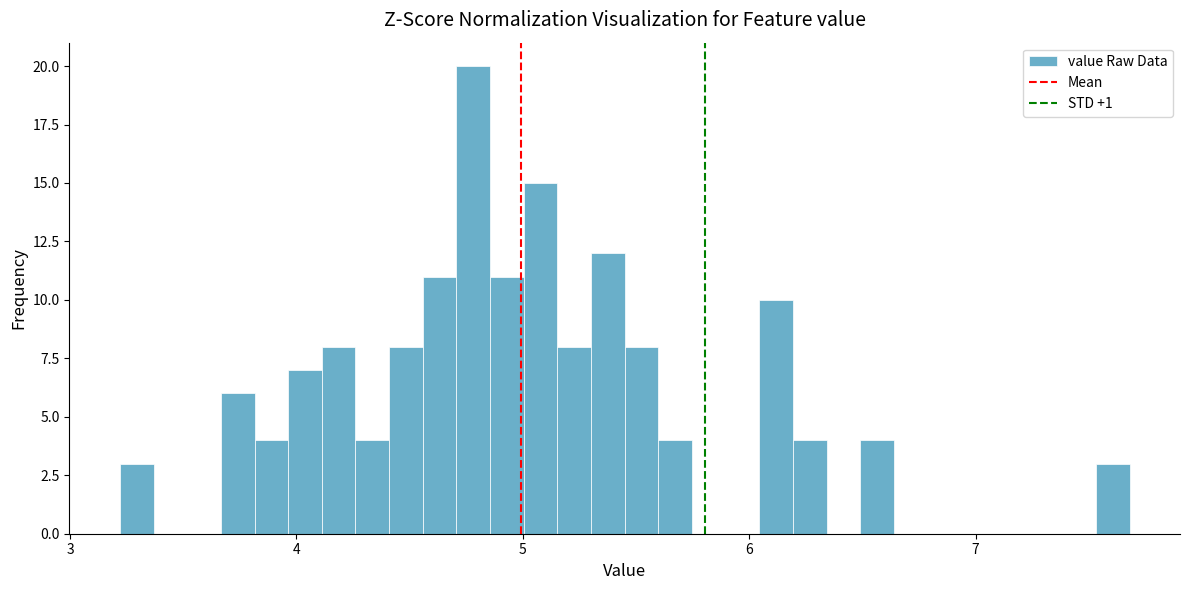

Around what value on the x-axis is the tallest bar? Give the approximate position of its centre, as read against the axis.

4.8